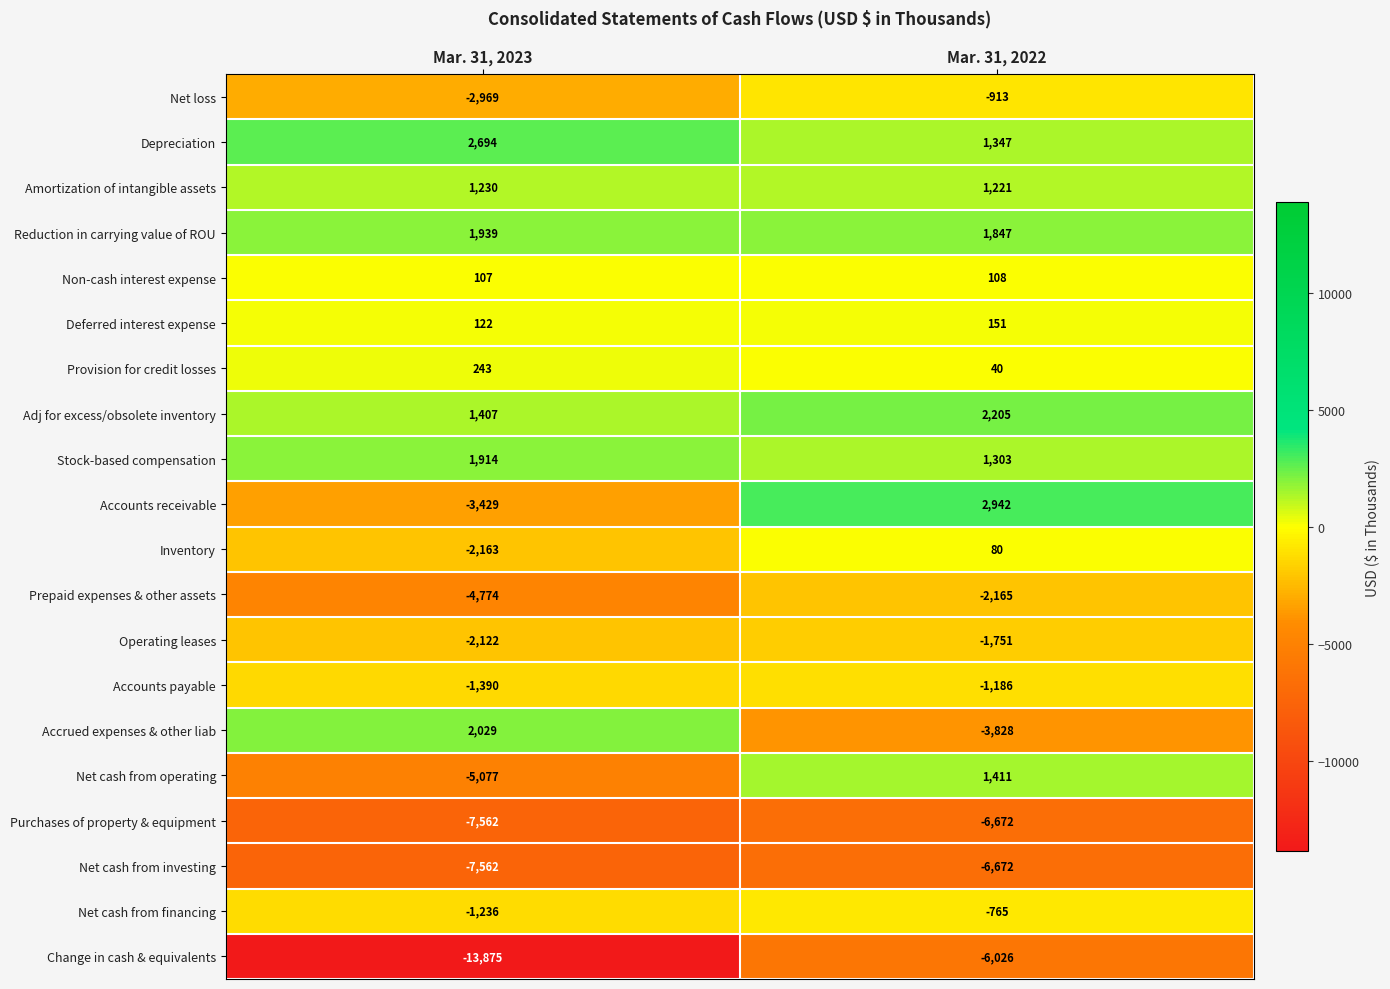

What value does the Net loss series have at Mar. 31, 2022, to the nearest 100?

-900